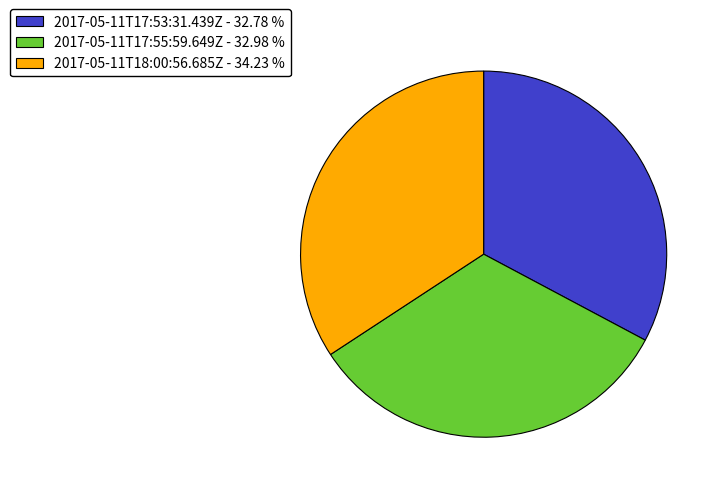

Count the number of slices in the pie.

3